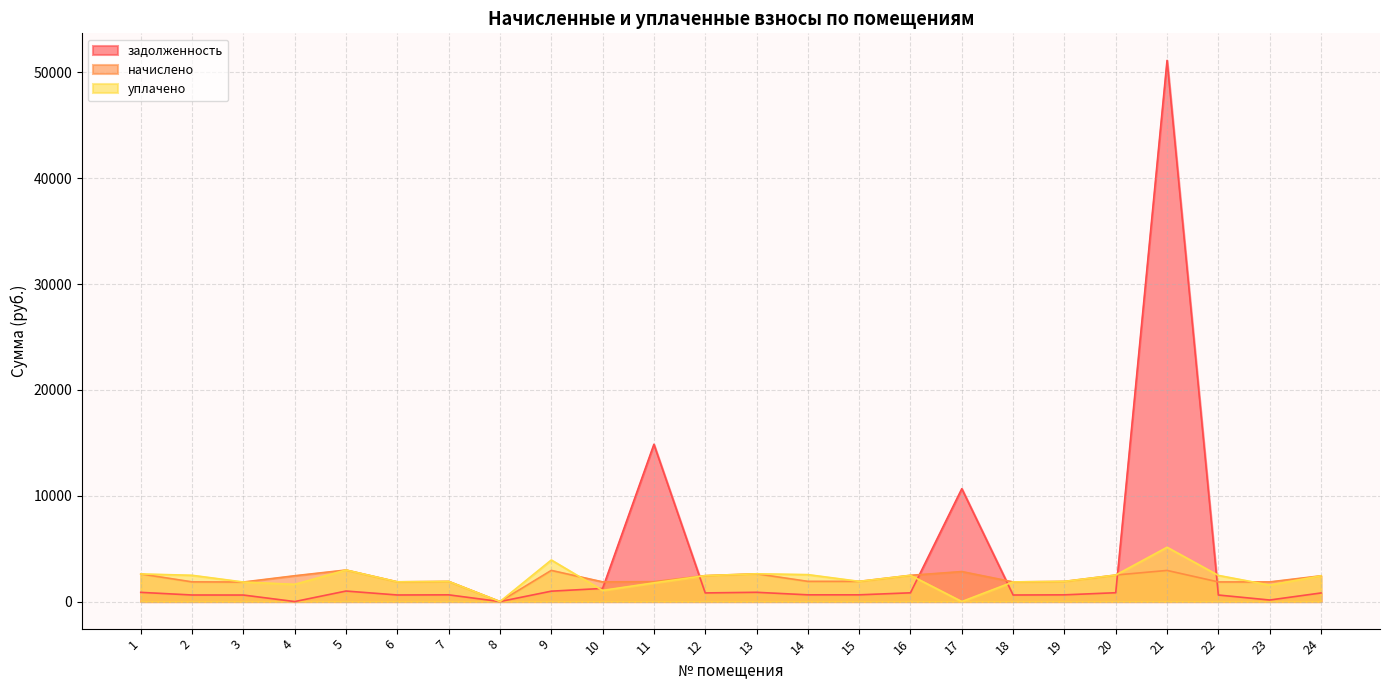

Which series has the widest spread of values?

задолженность